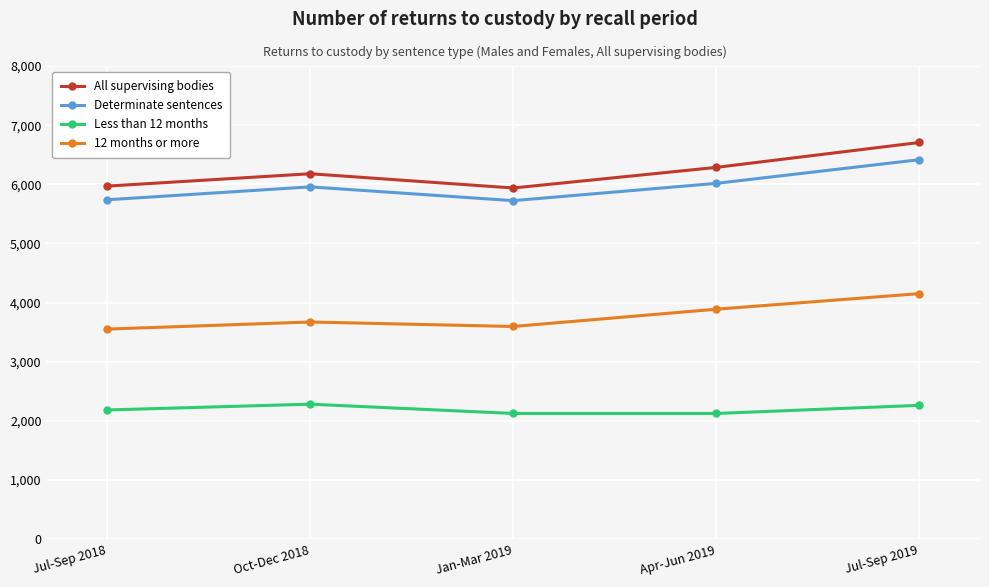

True or false: Less than 12 months and All supervising bodies intersect in this chart.

False